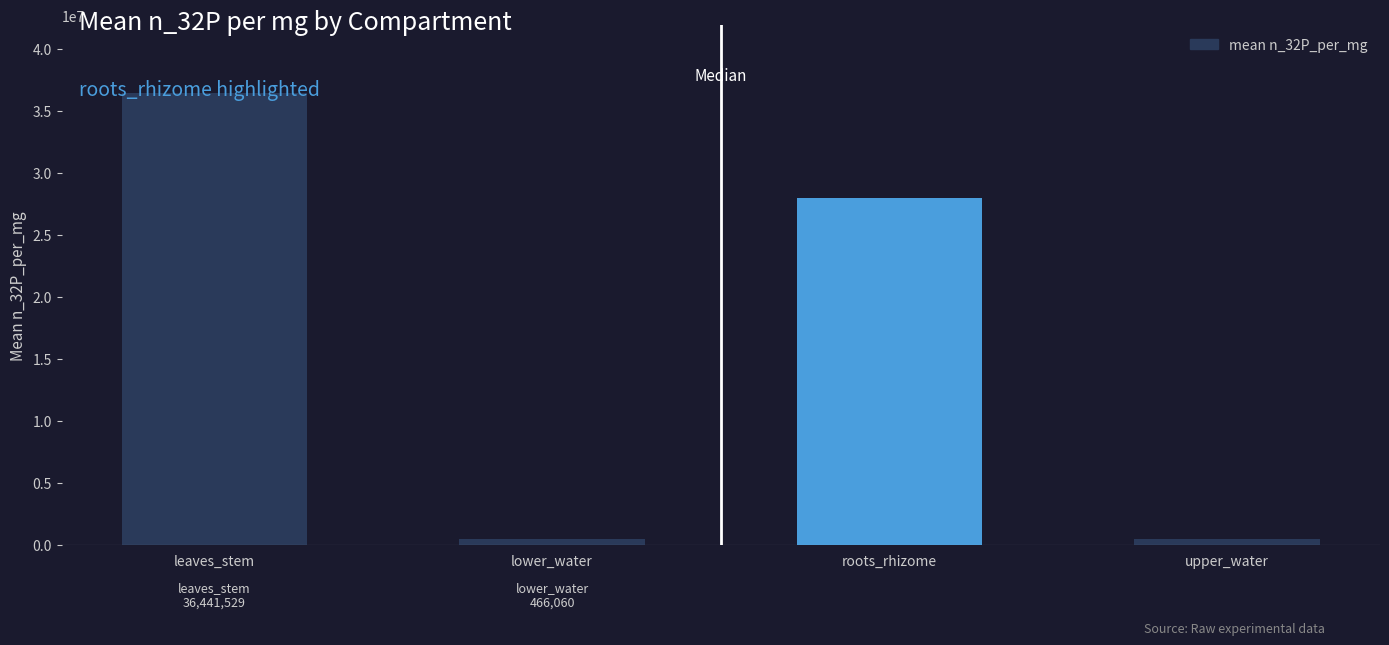

What is the difference between the values at lower_water and leaves_stem?

35975469.6